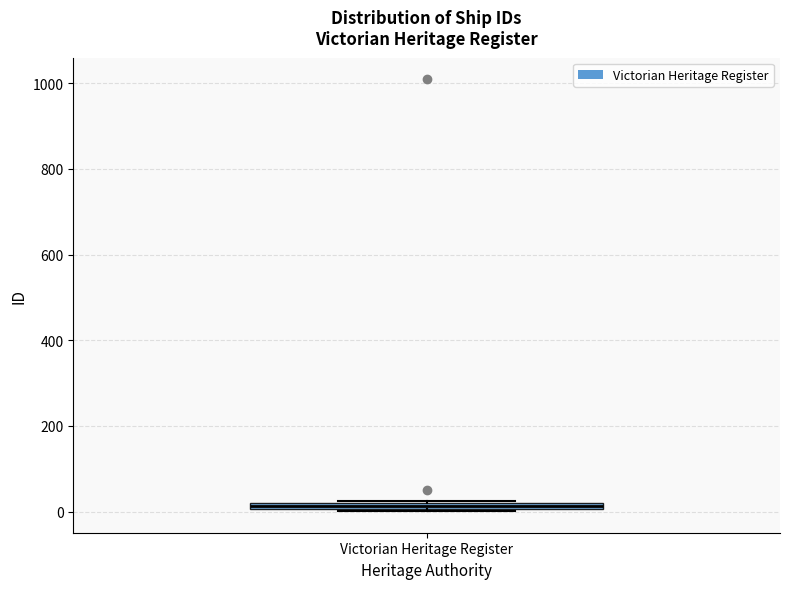

Where is the upper edge of the box for Victorian Heritage Register on the y-axis? The values are not printed on the chart, so give them approximately, as read against the axis.

20